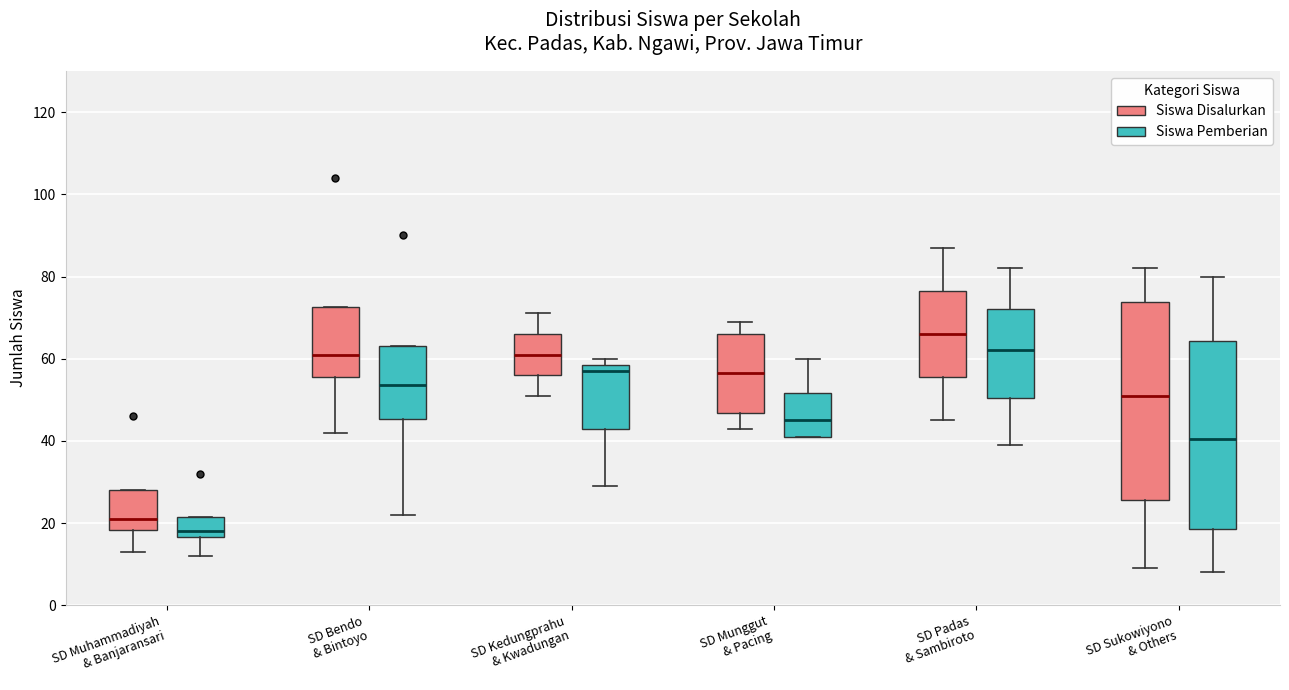

Comparing the boxes themselves (not the whiskers), which one is the tallest?

SD Sukowiyono & Others (Siswa Disalurkan)